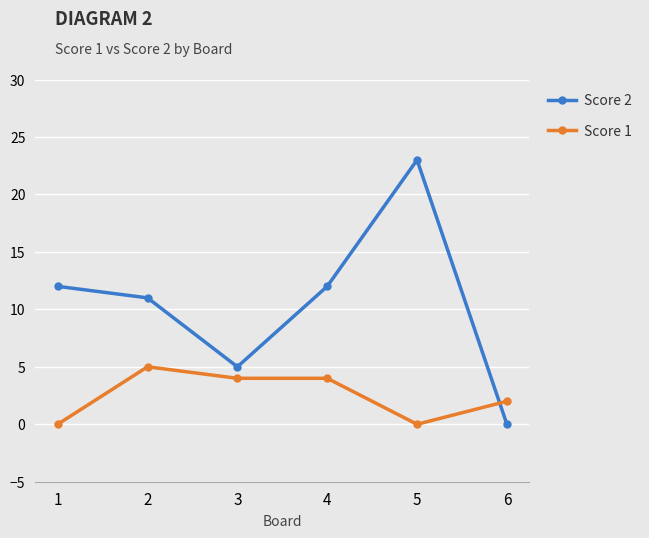

What value does the Score 2 series have at 3, to the nearest 5?

5